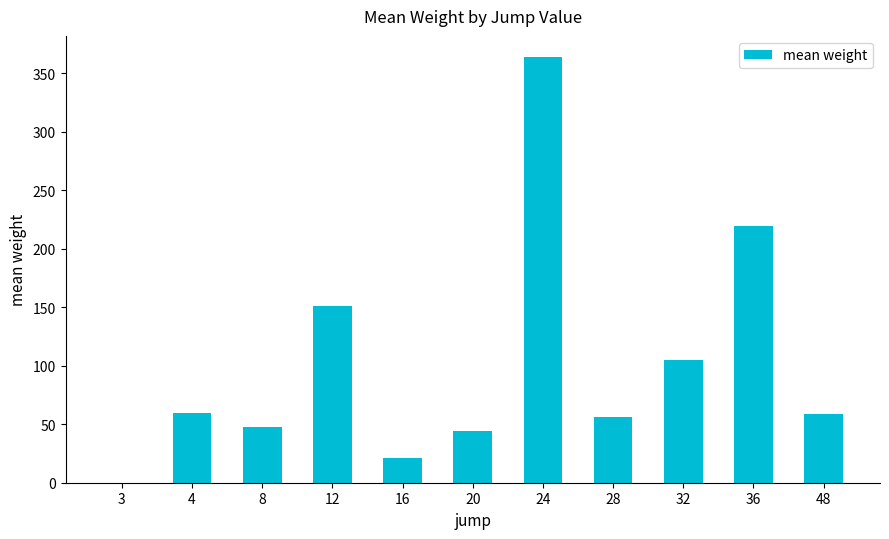

Which category has the highest value across all series?

24